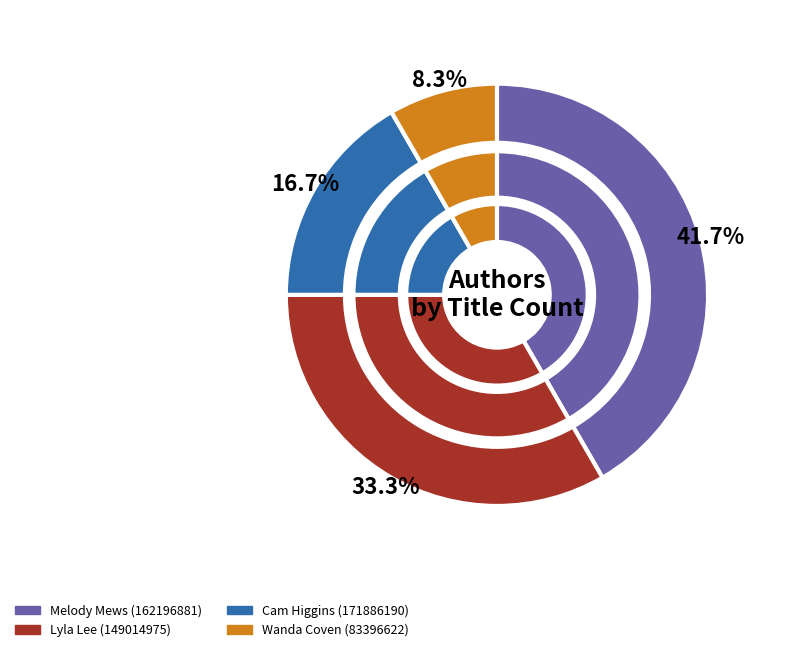

What is the largest slice in the pie chart?

Melody Mews (162196881)